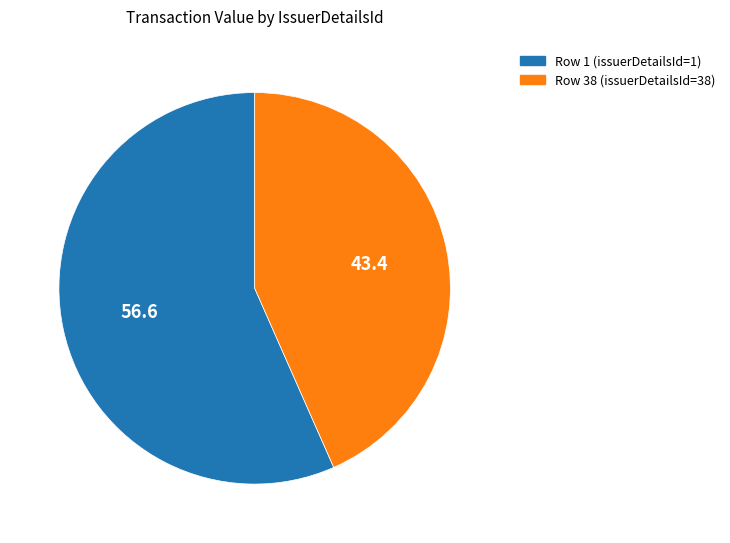

The Row 38 (issuerDetailsId=38) slice represents 57% of the pie. True or false?

False